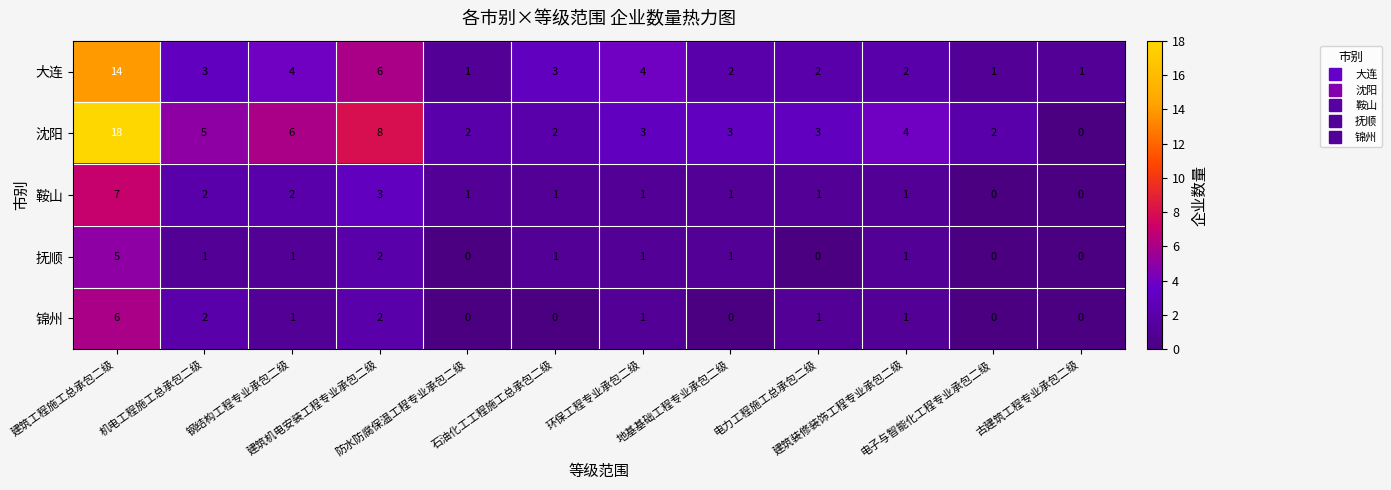

Which series has the widest spread of values?

沈阳